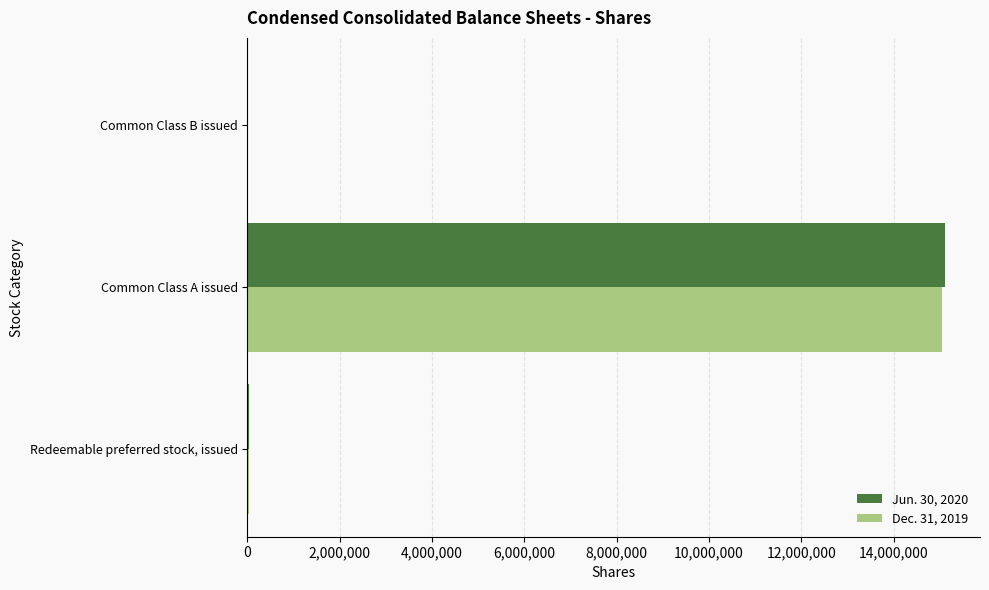

What is the maximum value shown in the chart?

15114506